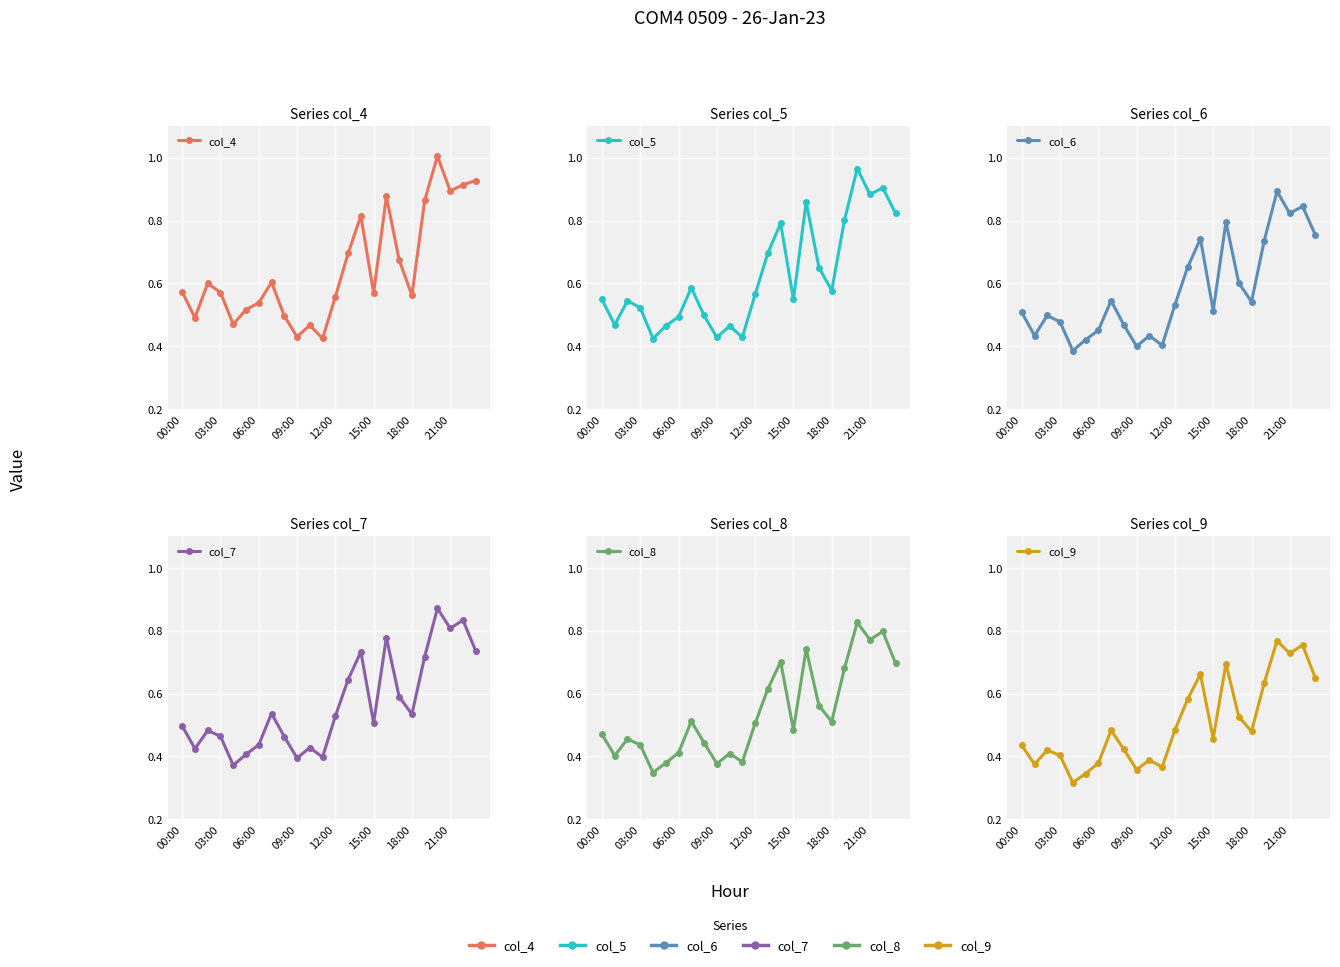

Rank the series at 06:00 from highest to lowest value.

col_4, col_5, col_6, col_7, col_8, col_9